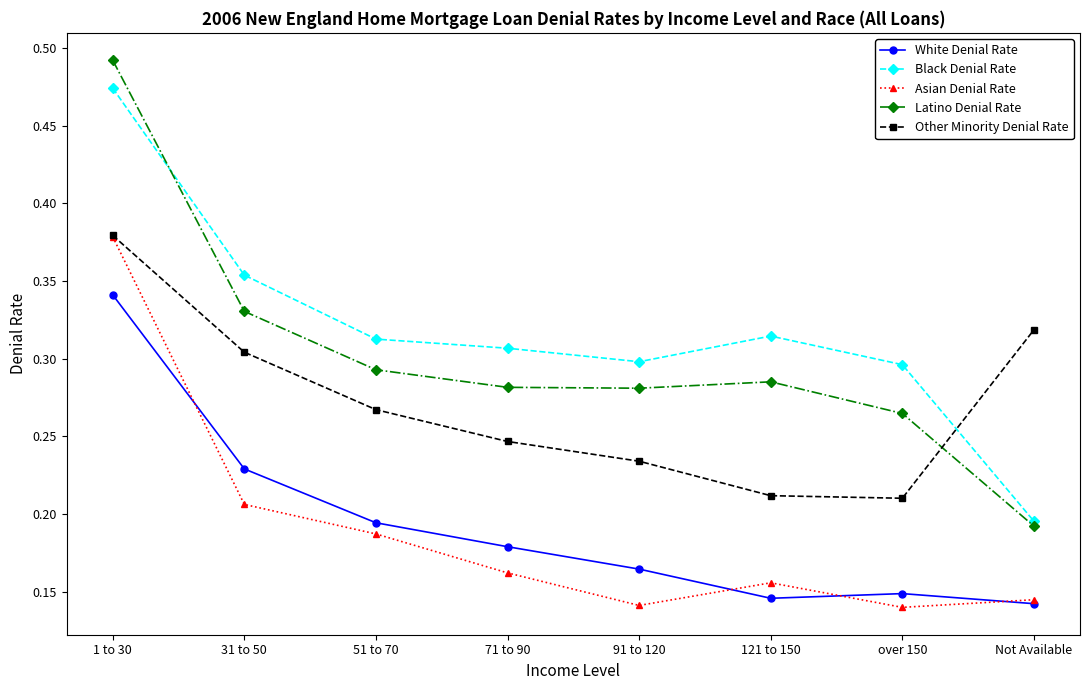

Which category has the lowest value in the Latino Denial Rate series?

Not Available